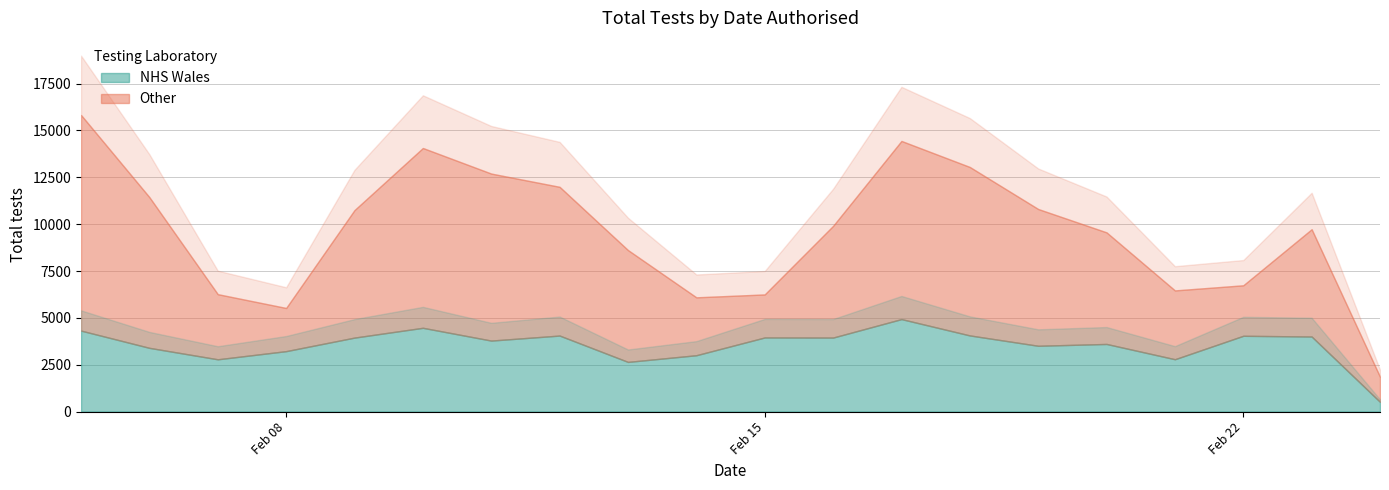

List the series in order of their overall mean, highest first.

Other, NHS Wales